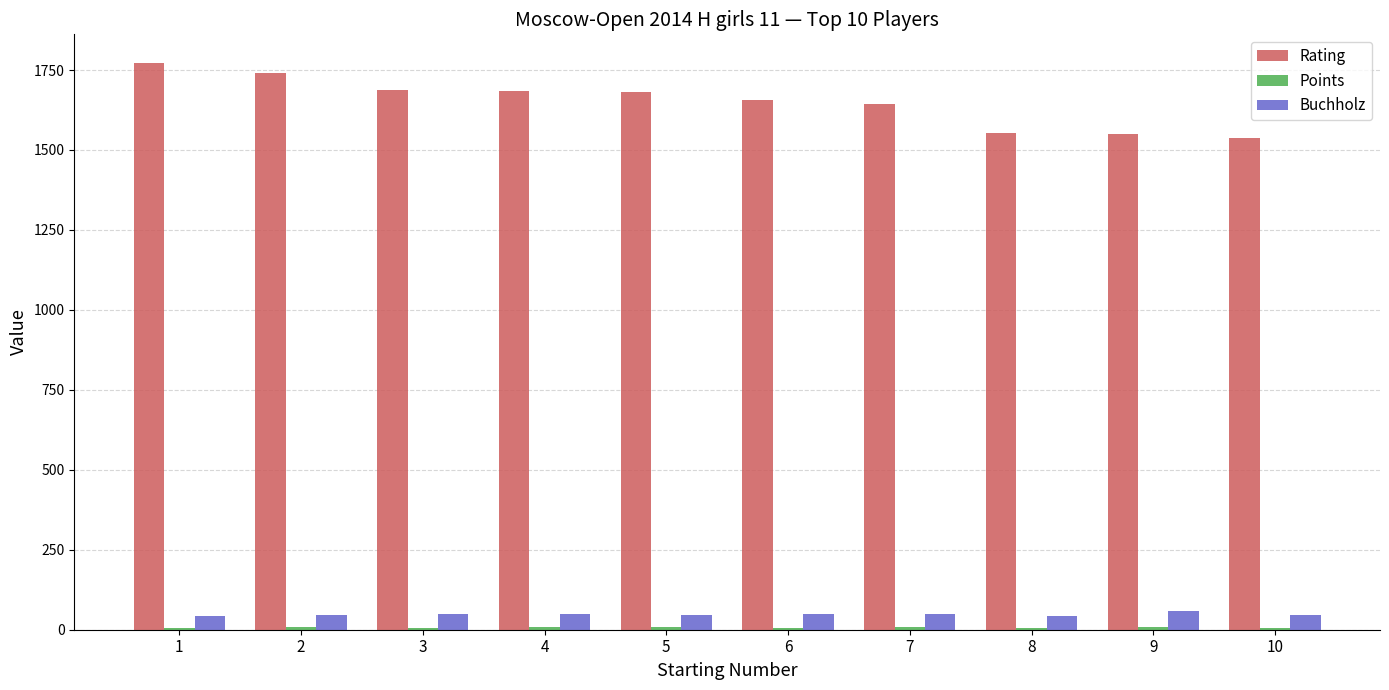

The value of Rating at 1 is 2848.8. True or false?

False